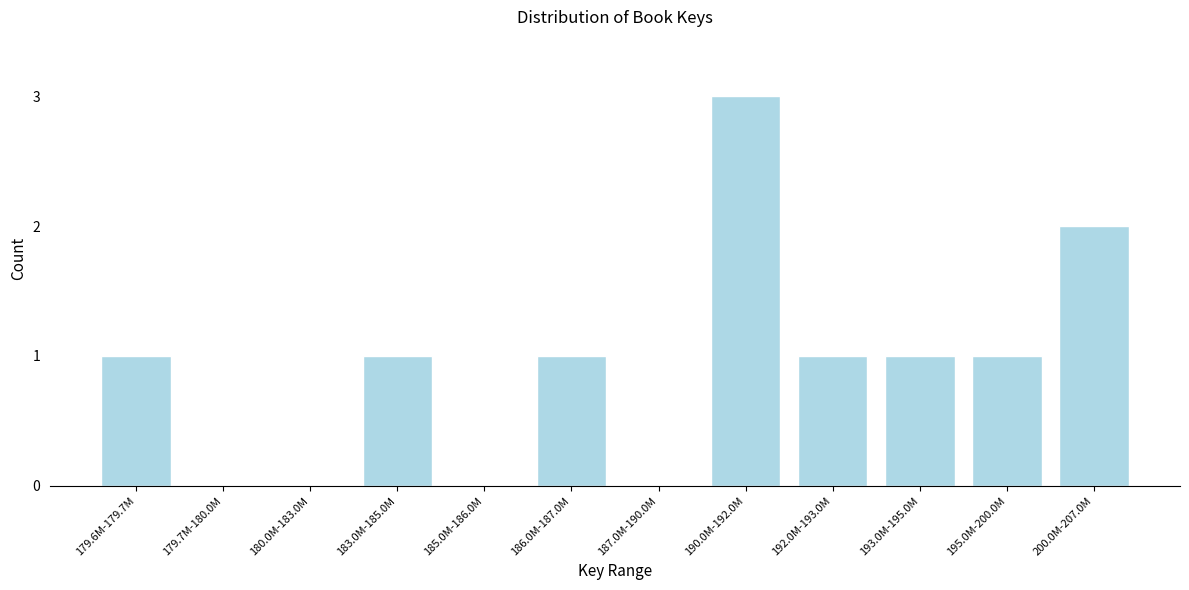

Reading right to left, transcribe all the data shown in this chart.

200.0M-207.0M=2	195.0M-200.0M=1	193.0M-195.0M=1	192.0M-193.0M=1	190.0M-192.0M=3	187.0M-190.0M=0	186.0M-187.0M=1	185.0M-186.0M=0	183.0M-185.0M=1	180.0M-183.0M=0	179.7M-180.0M=0	179.6M-179.7M=1